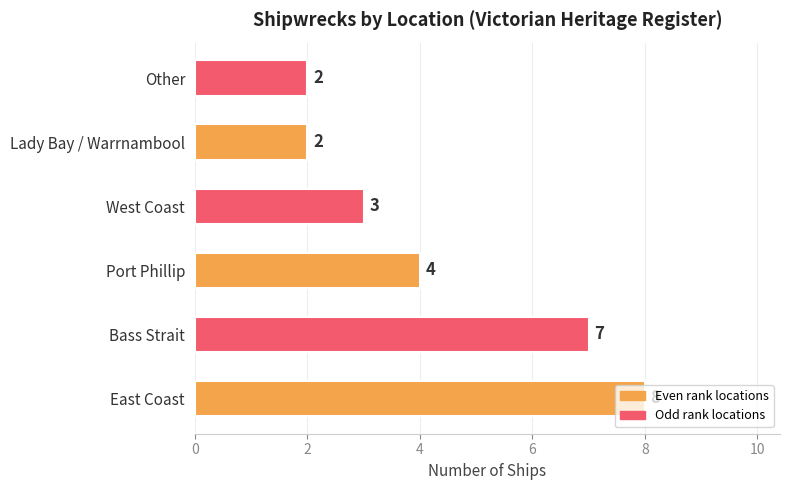

Is it true that the value at Port Phillip is 4?

True